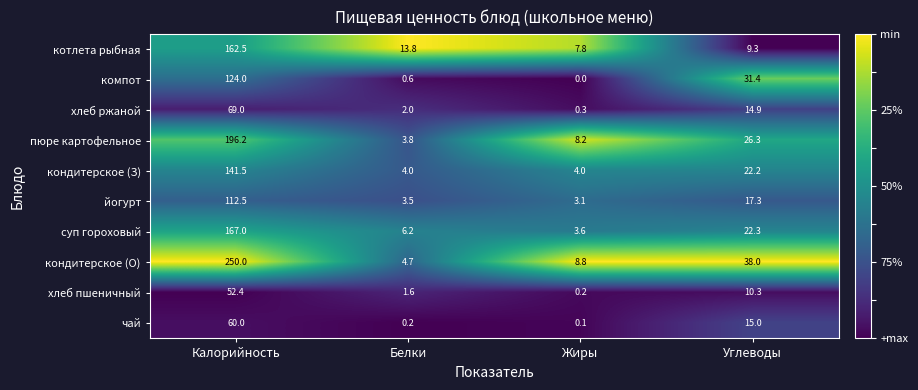

What is the difference between the maximum and second lowest values in the кондитерское (О) series?

241.2